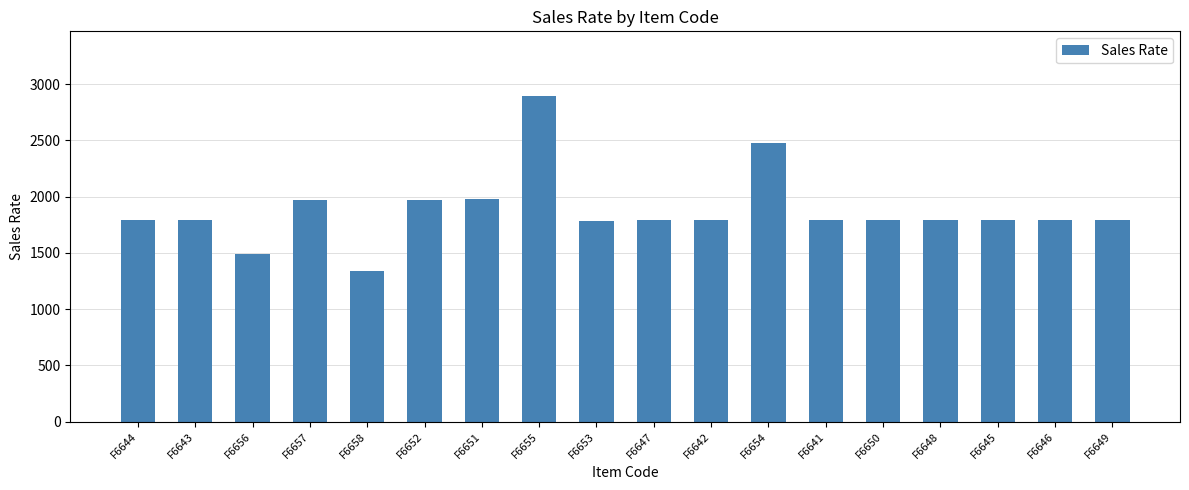

What is the difference between the maximum and minimum values?

1550